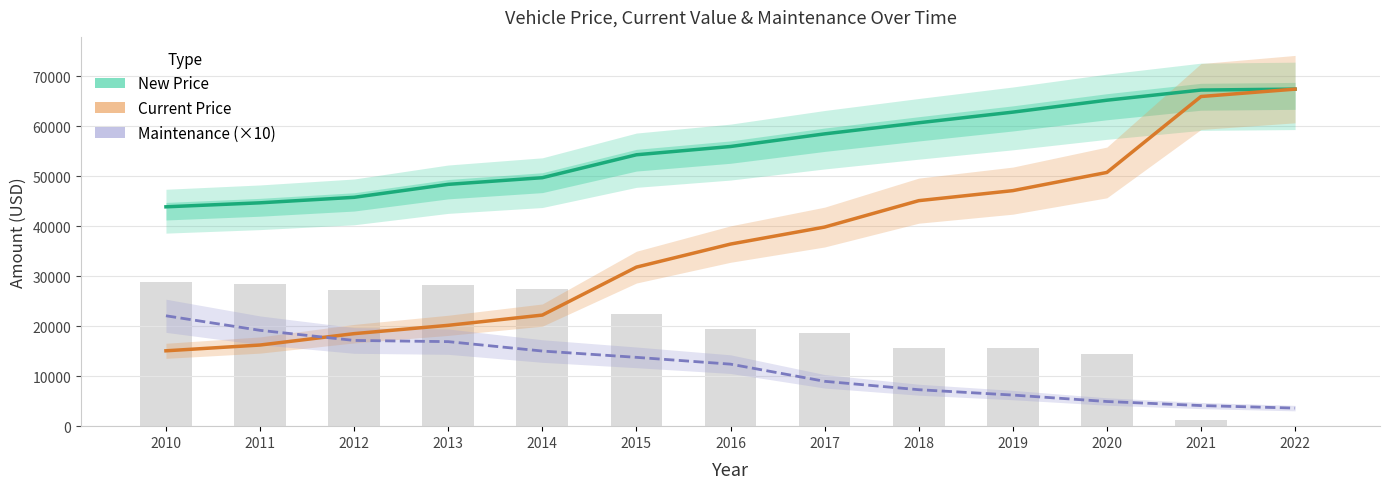

How many values in the New Price series exceed 55915?

6